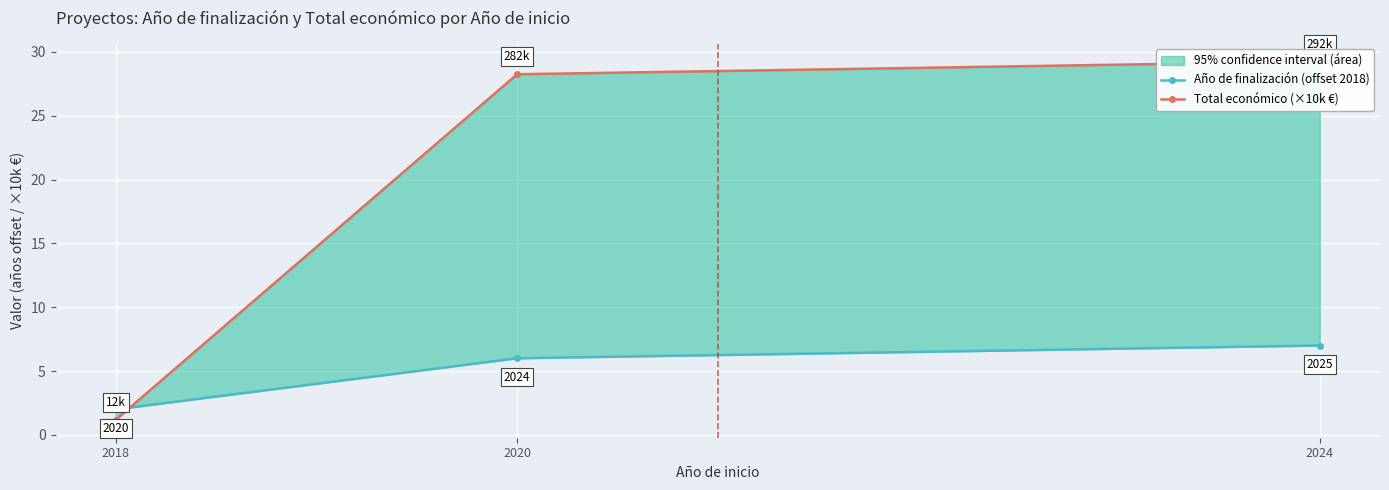

Reading left to right, what are all the values shown in this chart?

Año de finalización (offset 2018): 2018=2.0	2020=6.0	2024=7.0
Total económico (×10k €): 2018=1.2	2020=28.2	2024=29.2